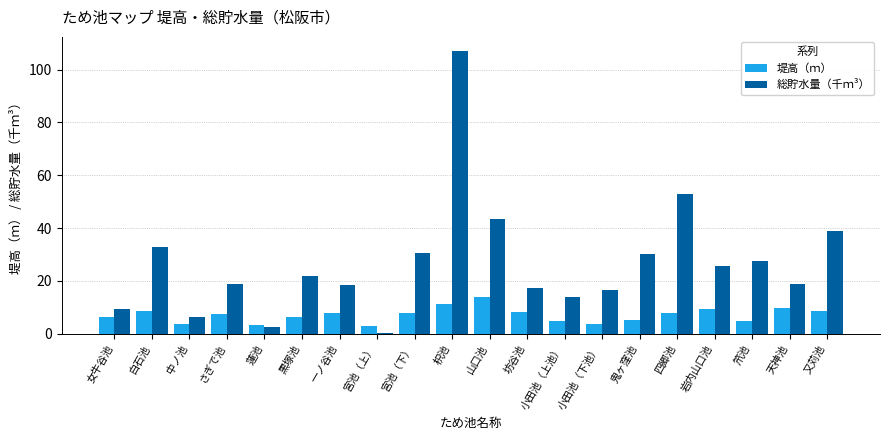

What value does the 堤高（ｍ） series have at 四郷池?

7.7